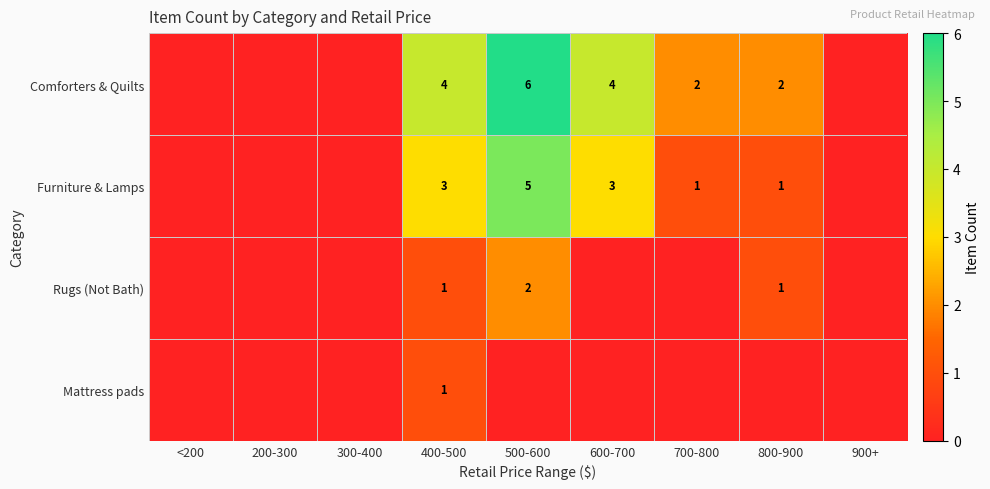

Is it true that Rugs (Not Bath) equals 0 at 800-900?

False